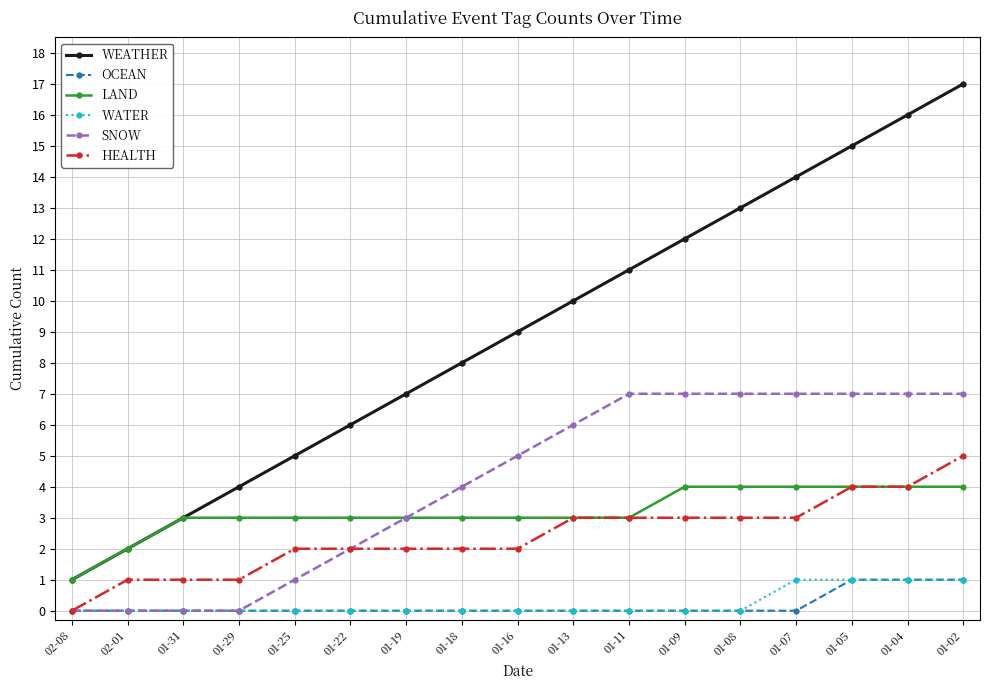

How many values in HEALTH are above zero?

16